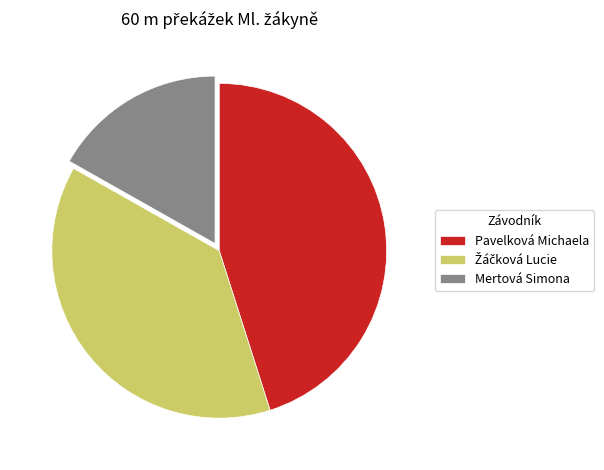

Does Pavelková Michaela represent more than half of the total?

No